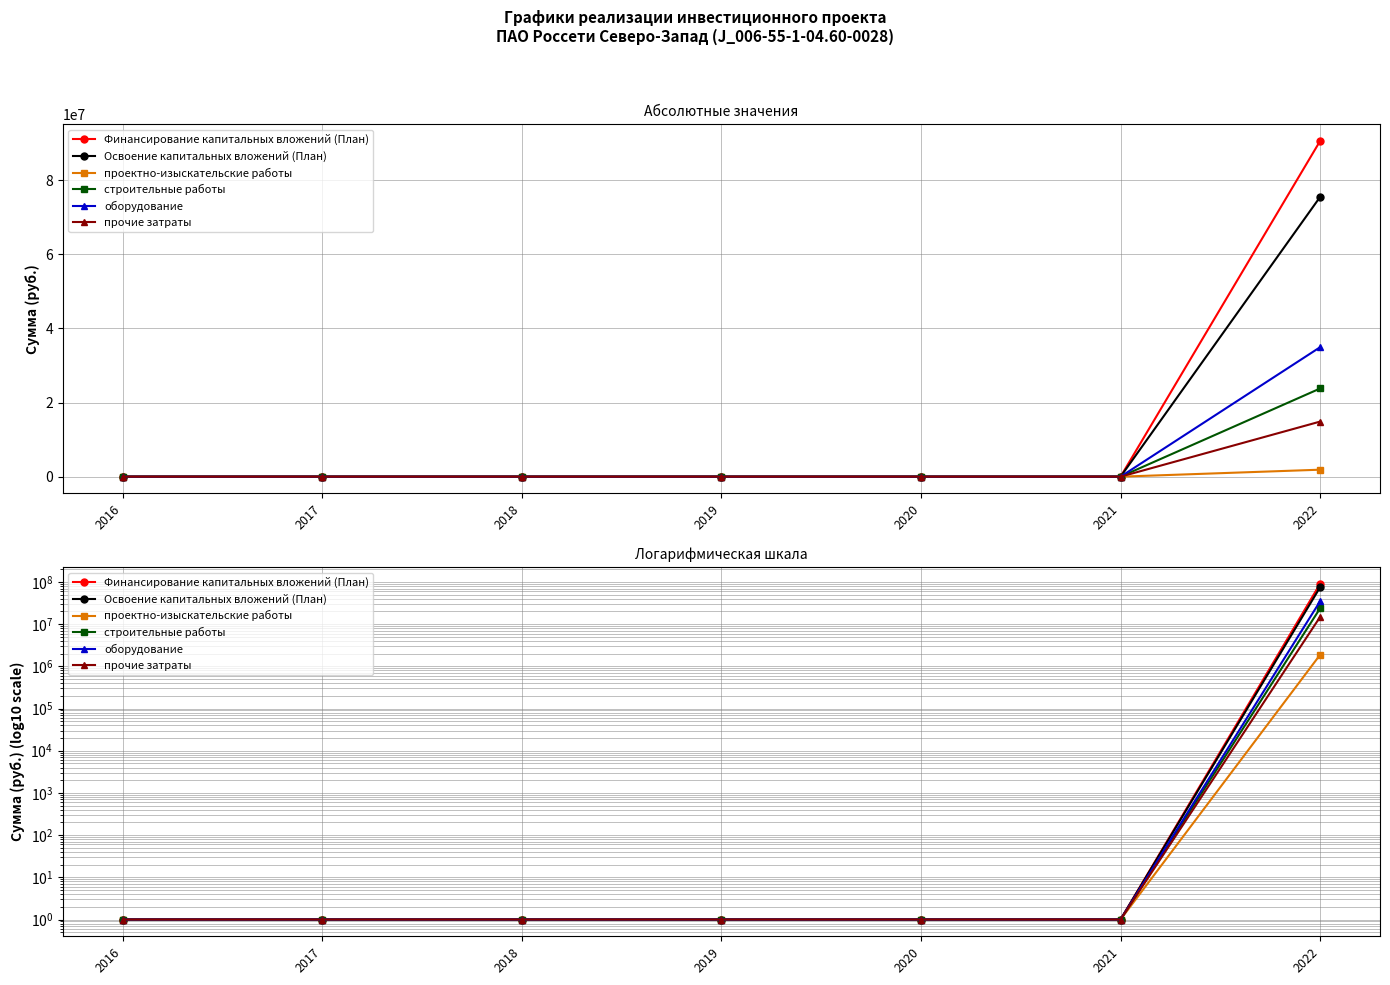

Rank the series at 2022 from lowest to highest value.

проектно-изыскательские работы, прочие затраты, строительные работы, оборудование, Освоение капитальных вложений (План), Финансирование капитальных вложений (План)